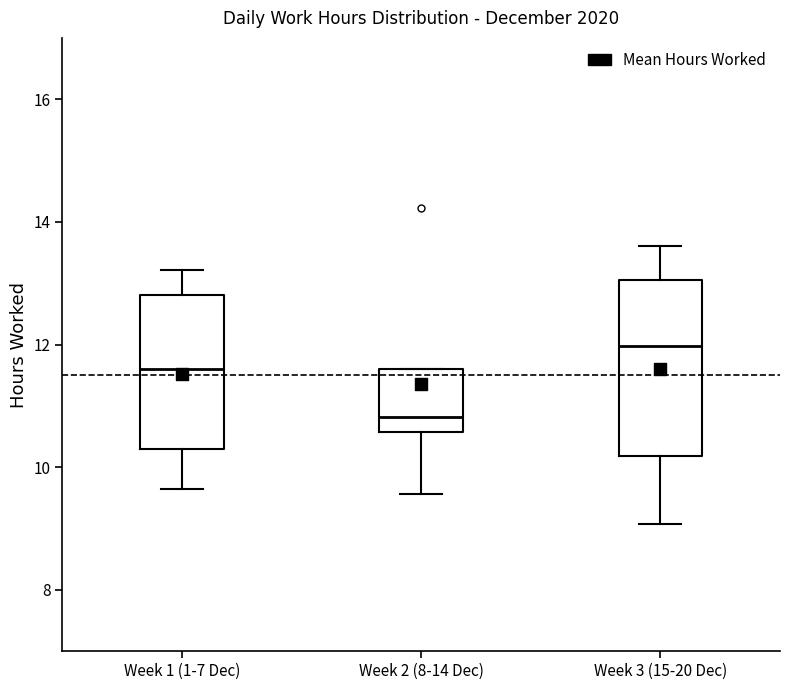

Reading left to right, read every box against the y-axis: the position of its median line, the range the box covers, and the ends of its whiskers. The values are not printed on the chart, so give them approximately, as read against the axis.

Week 1 (1-7 Dec): median 11.6, box 10.4 to 12.8, whiskers 9.6 to 13.2
Week 2 (8-14 Dec): median 10.8, box 10.6 to 11.6, whiskers 9.6 to 11.6
Week 3 (15-20 Dec): median 12.0, box 10.2 to 13.0, whiskers 9.0 to 13.6